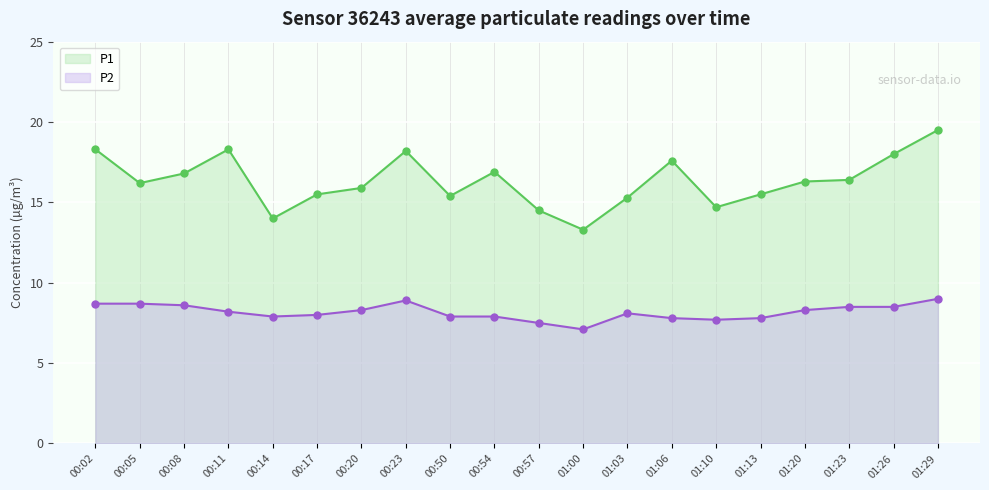

True or false: P2 and P1 cross at least once.

False